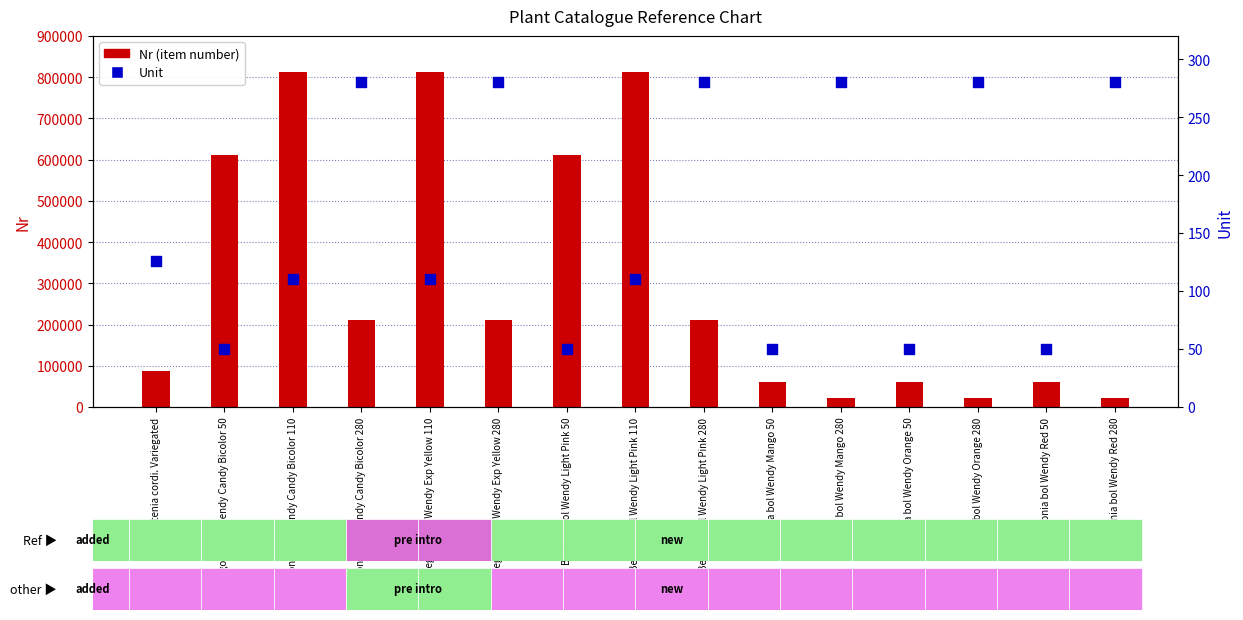

What is the total value across all series at Begonia bol Wendy Light Pink 50?

611850